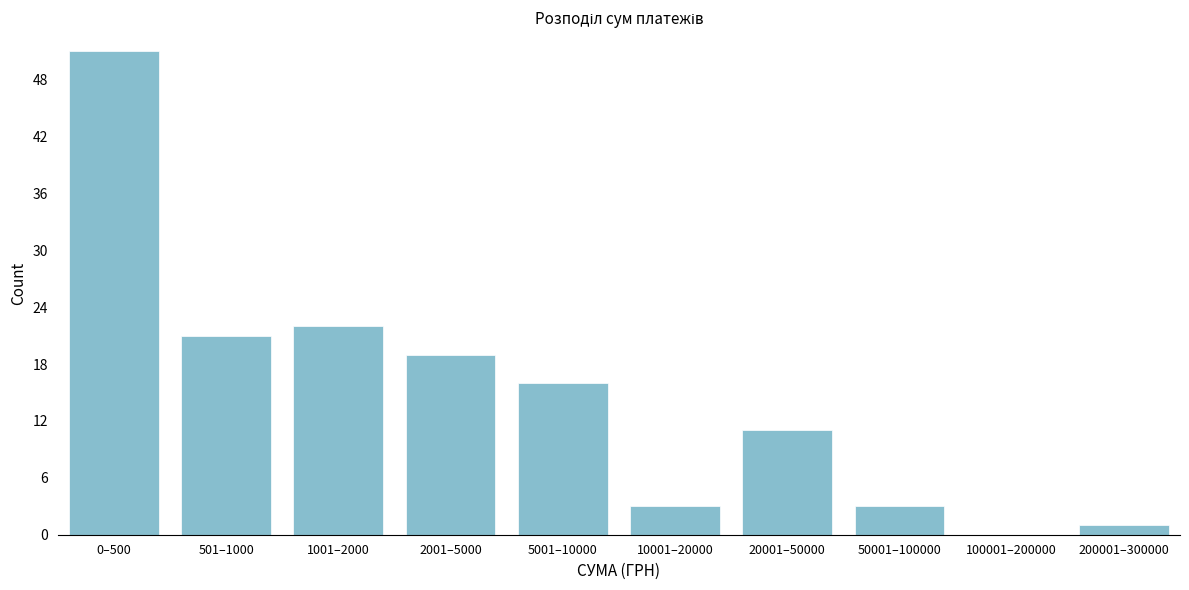

Reading left to right, transcribe all the data shown in this chart.

0–500=51	501–1000=21	1001–2000=22	2001–5000=19	5001–10000=16	10001–20000=3	20001–50000=11	50001–100000=3	100001–200000=0	200001–300000=1